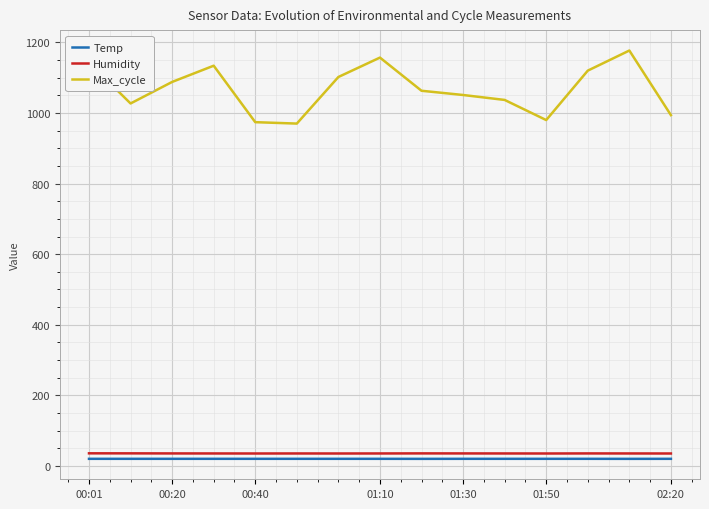

Which series has the largest total across all categories?

Max_cycle